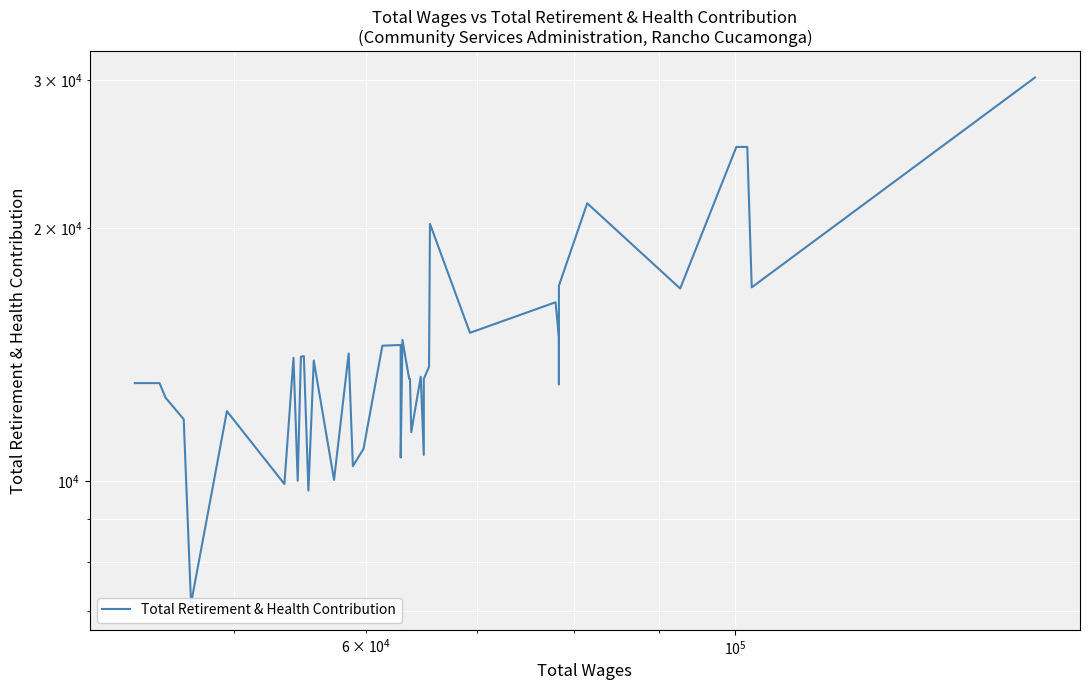

Reading right to left, list all the values displayed in this chart.

30194	16995	24964	24964	16940	21395	17071	13031	14807	16315	15005	20224	13671	13227	10740	13303	11431	13227	13227	14717	10665	14514	14484	10918	10415	14180	10029	13910	9741	14074	14056	10006	14011	9917	12107	7149	11843	12563	13074	13074